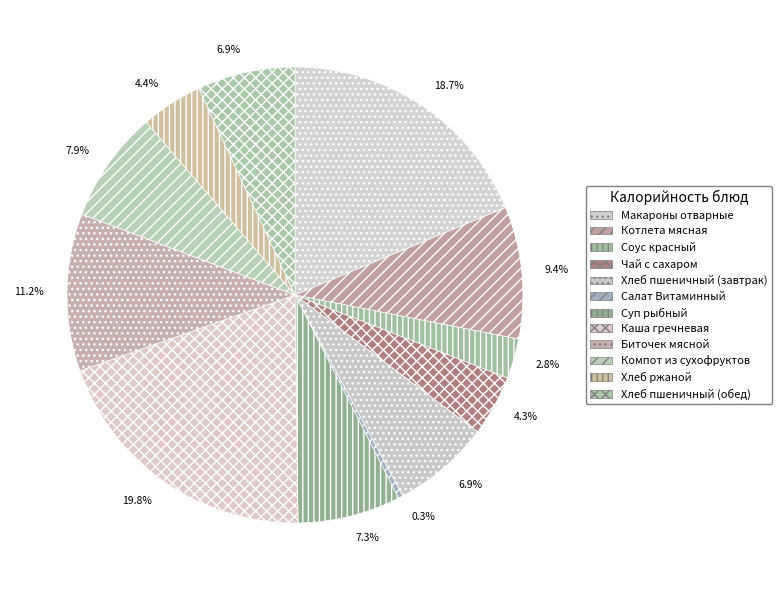

Combined, do Соус красный and Хлеб ржаной account for over 50%?

No